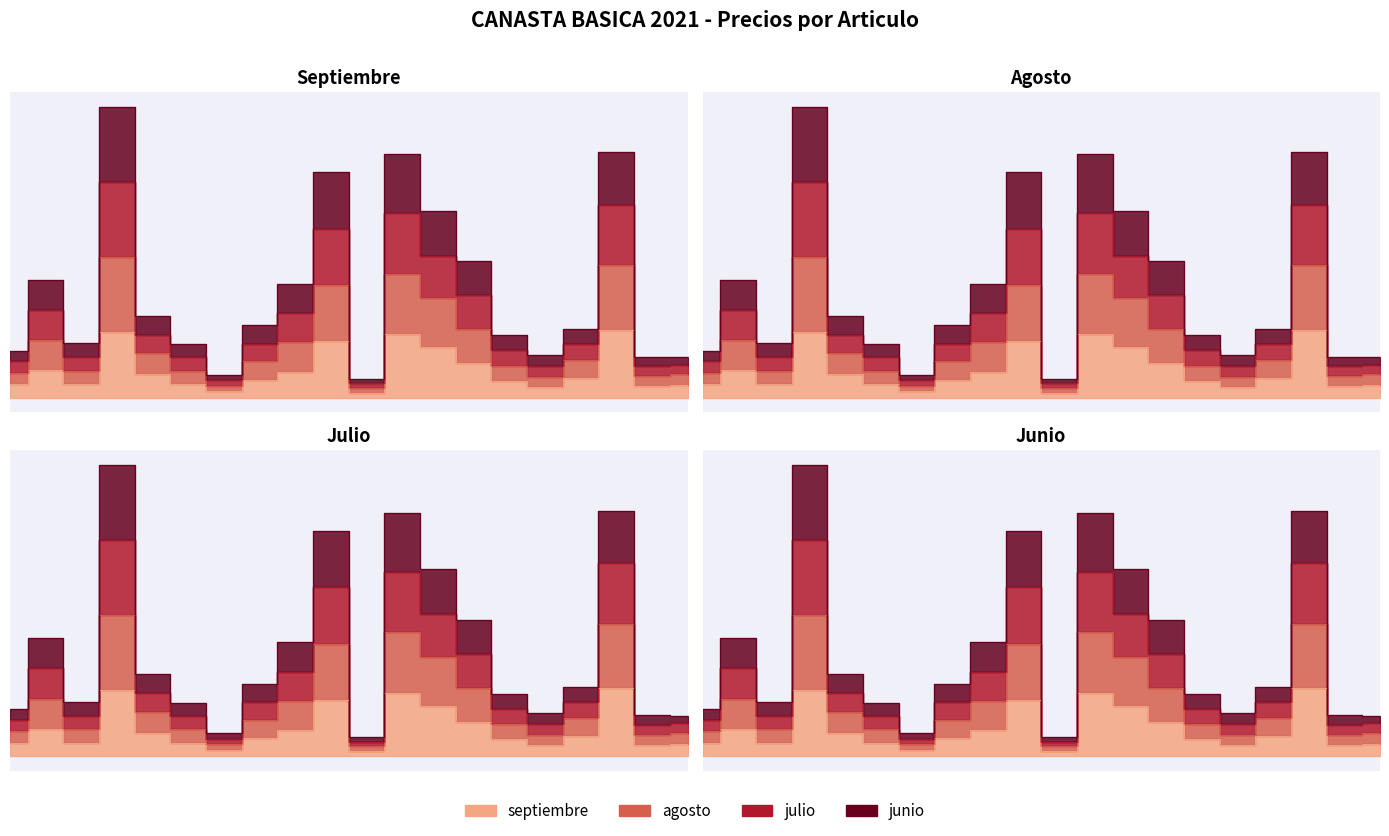

At how many categories does at least one series exceed 939?

1